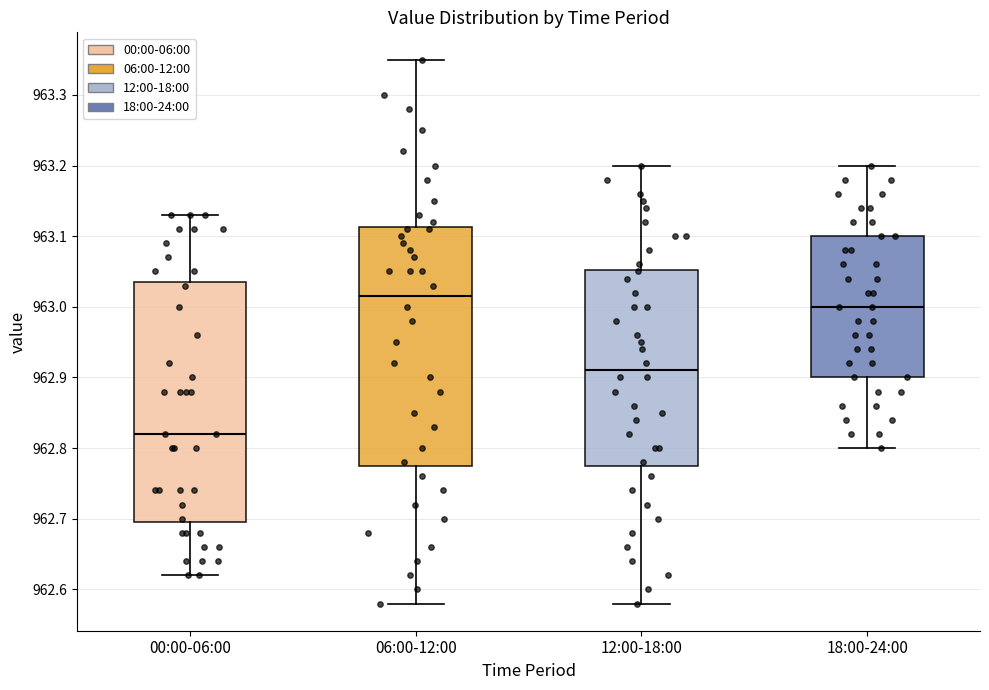

Reading left to right, read every box against the y-axis: the position of its median line, the range the box covers, and the ends of its whiskers. The values are not printed on the chart, so give them approximately, as read against the axis.

00:00-06:00: median 962.82, box 962.70 to 963.04, whiskers 962.62 to 963.13
06:00-12:00: median 963.02, box 962.78 to 963.11, whiskers 962.58 to 963.35
12:00-18:00: median 962.91, box 962.78 to 963.05, whiskers 962.58 to 963.20
18:00-24:00: median 963.00, box 962.90 to 963.10, whiskers 962.80 to 963.20